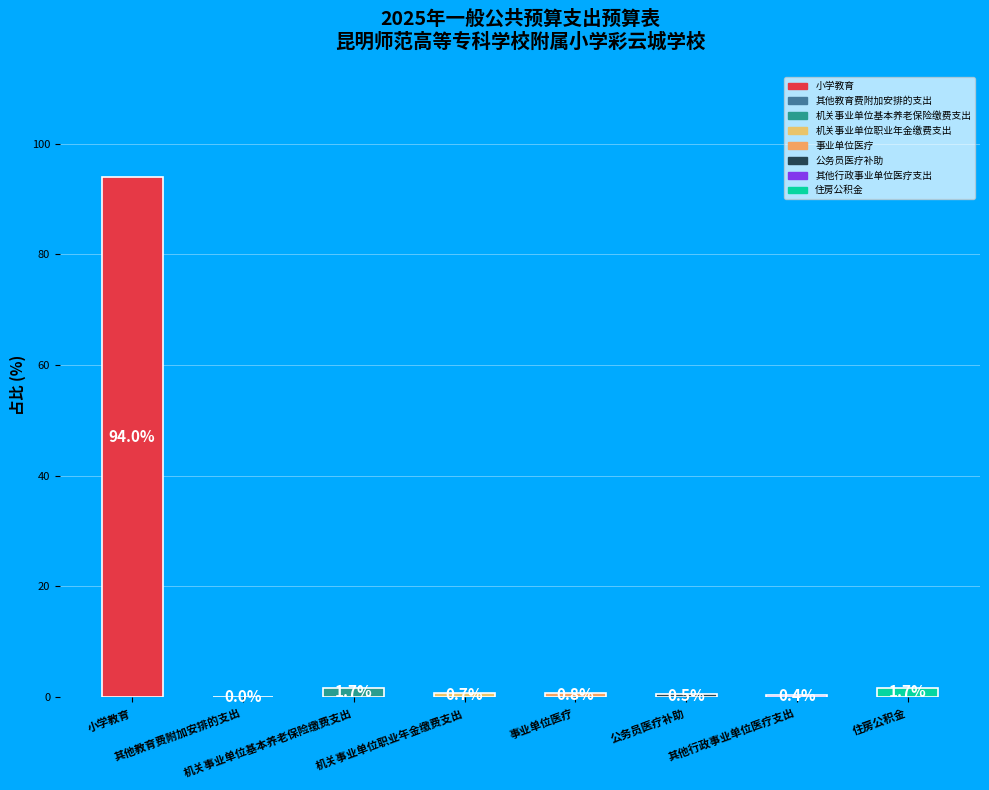

What is the greatest value displayed?

94.0